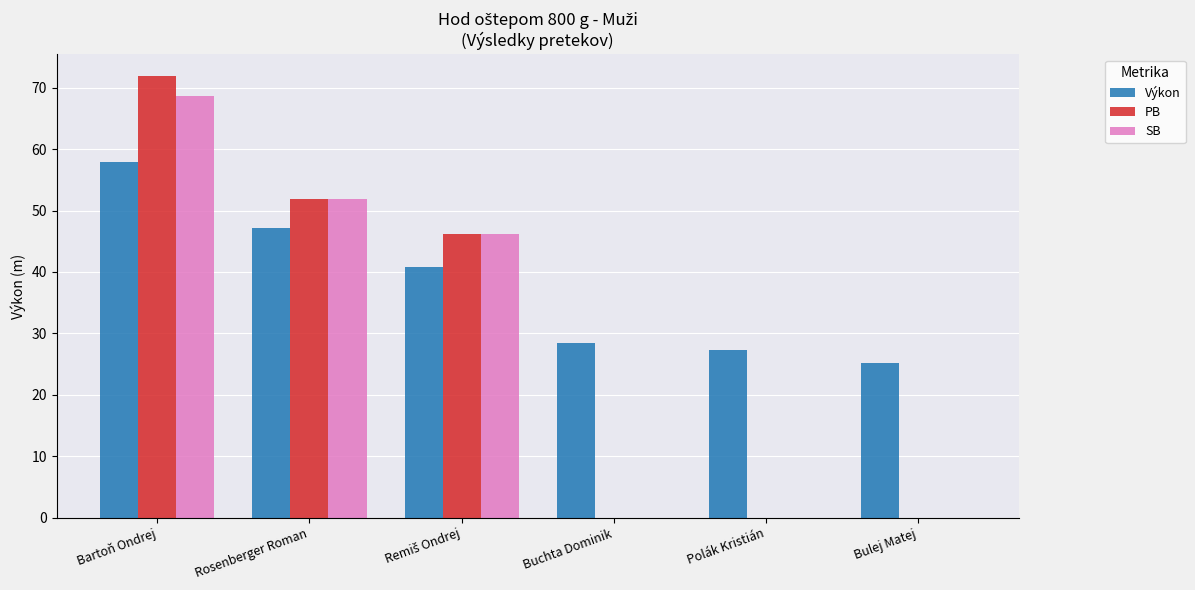

Which category has the highest value across all series?

Bartoň Ondrej